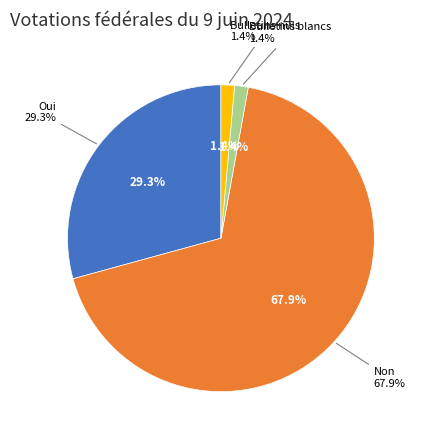

What portion of the pie excludes Bulletins blancs?

98.6%